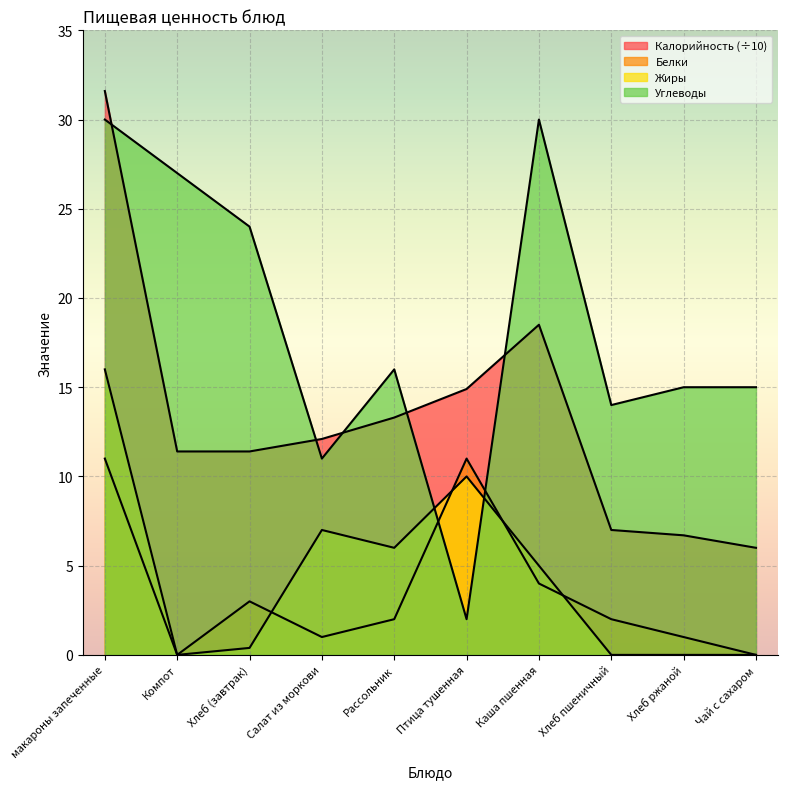

Is it true that Белки equals 0.0 at Чай с сахаром?

True